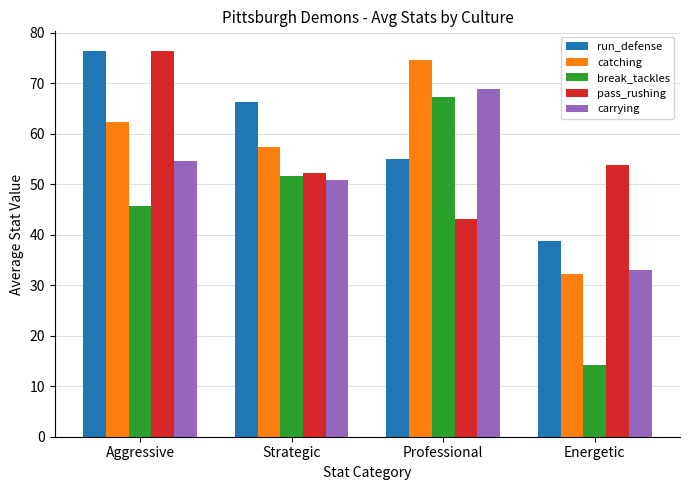

What is the sum of all catching values?

226.8